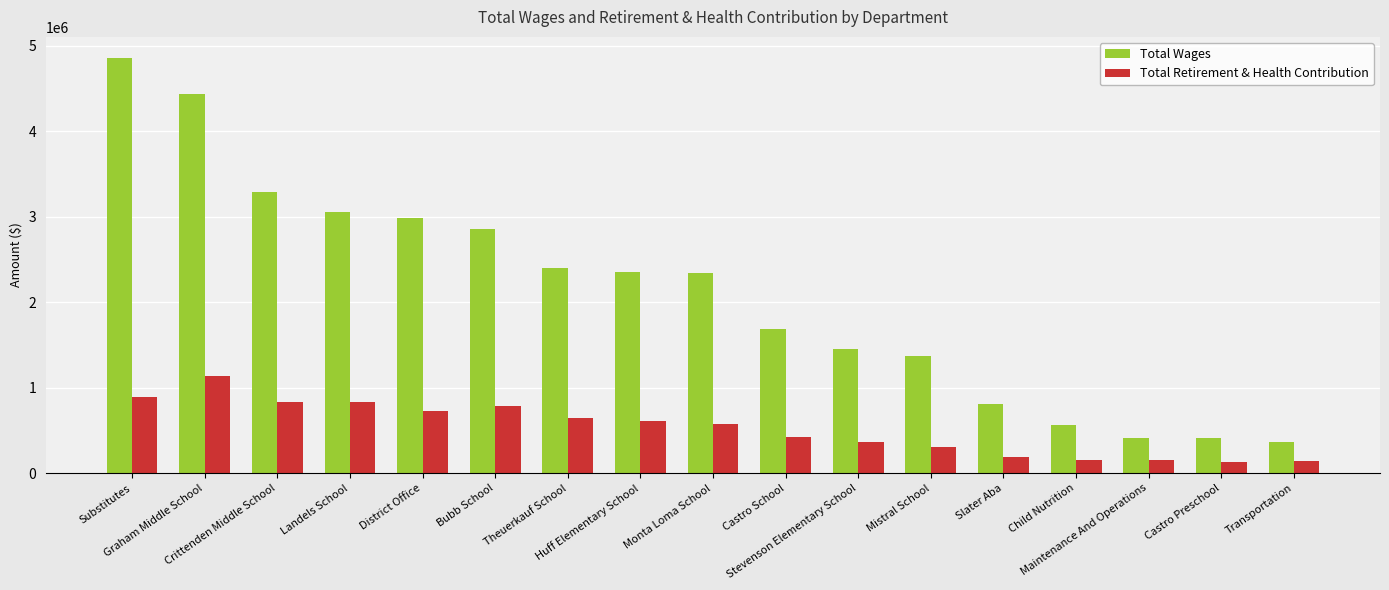

Which series has the largest range (max minus min)?

Total Wages